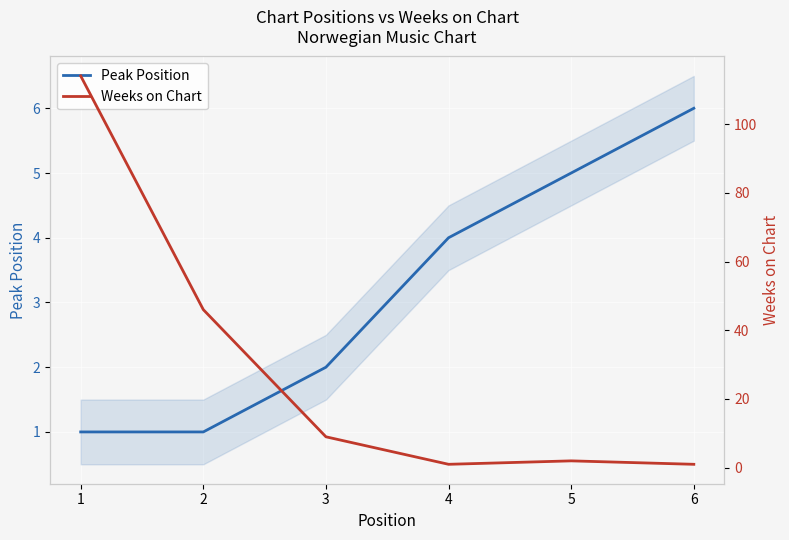

What is the sum of the Weeks on Chart values at 2 and 1?

160